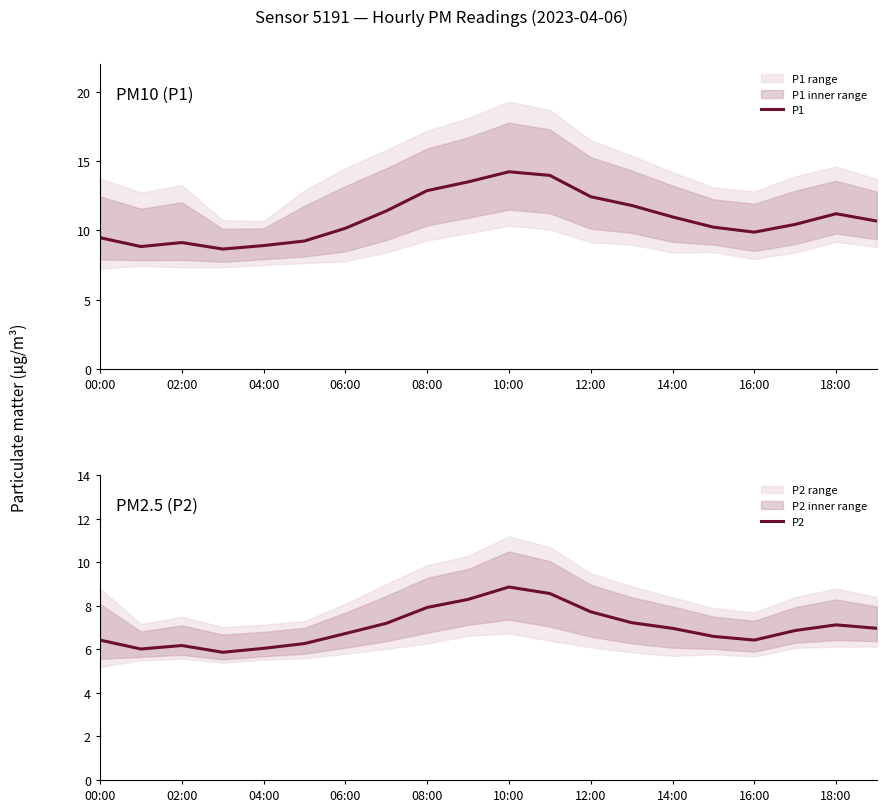

What is the lowest value of the P1 series?

8.7